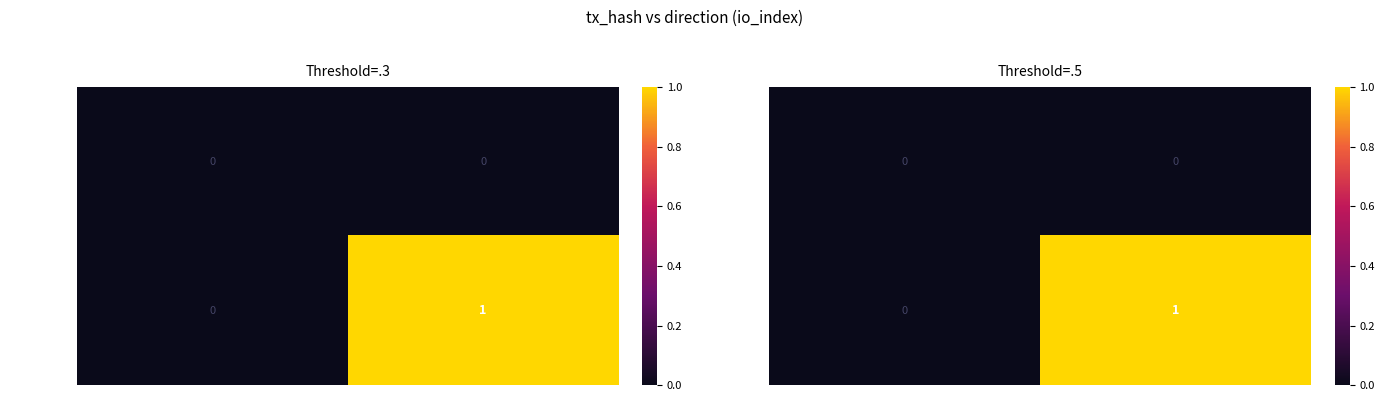

Is the value of 8768dd39… at 1 greater than the value of a13bd684… at 1?

No